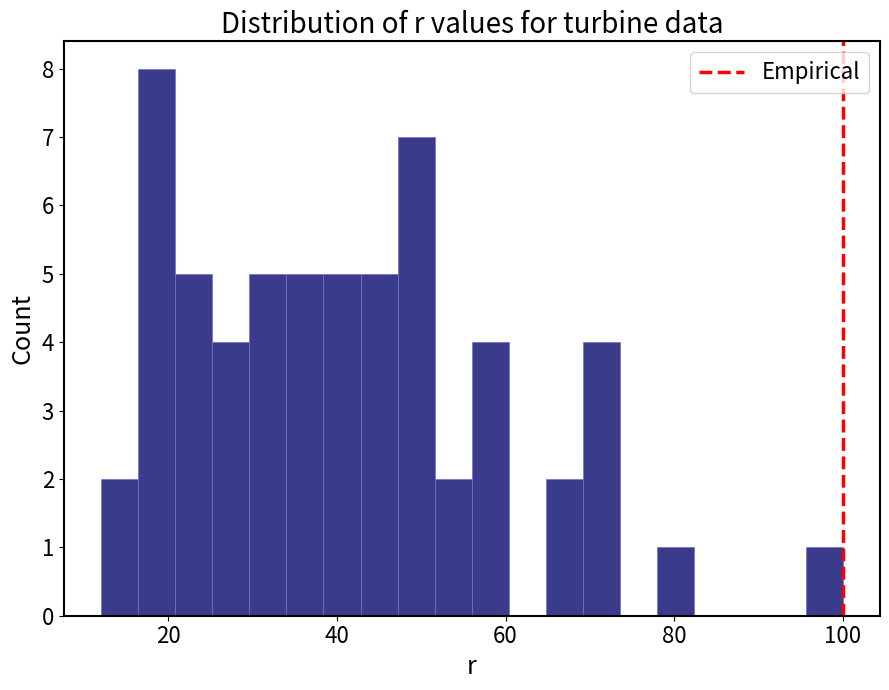

Read against the x-axis, roughly where is the centre of the tallest bar?

18